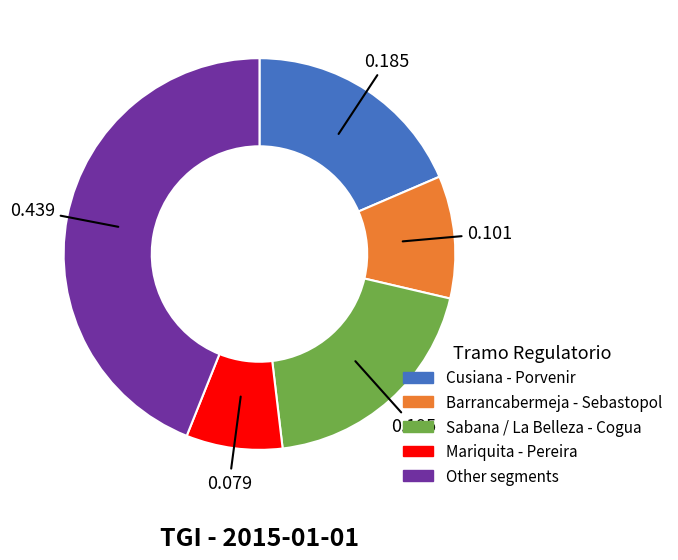

Does any single category account for the majority?

No